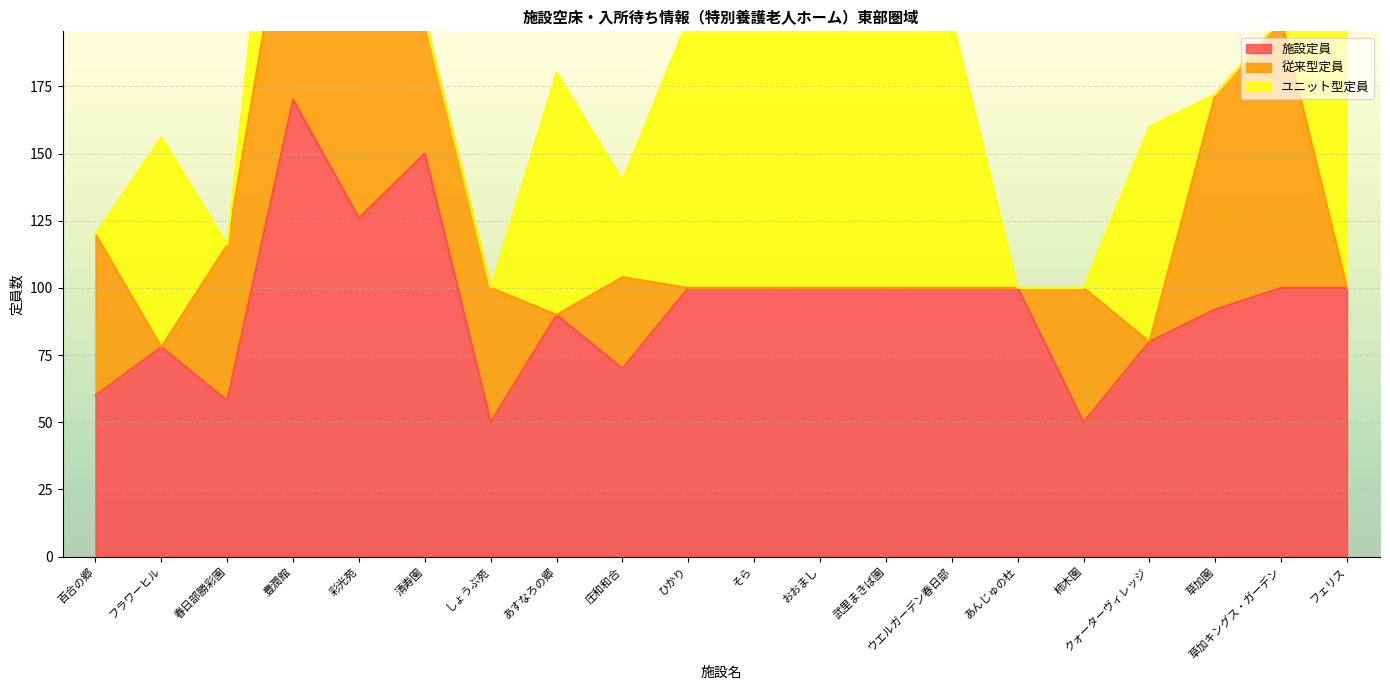

Which category has the highest value across all series?

豊潤館